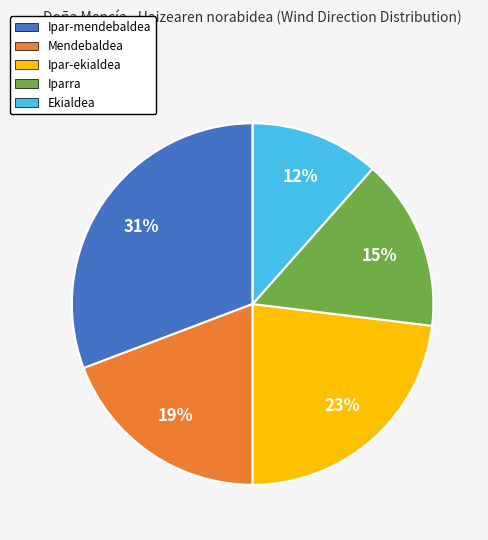

Count the number of slices in the pie.

5